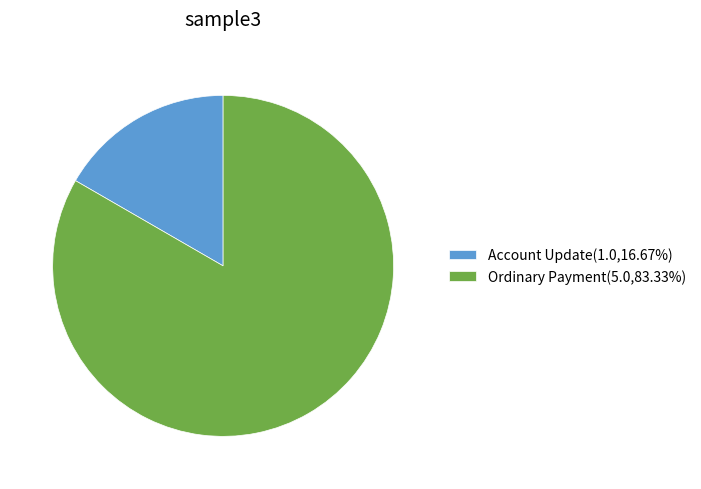

Rank the categories by value from highest to lowest.

Ordinary Payment, Account Update